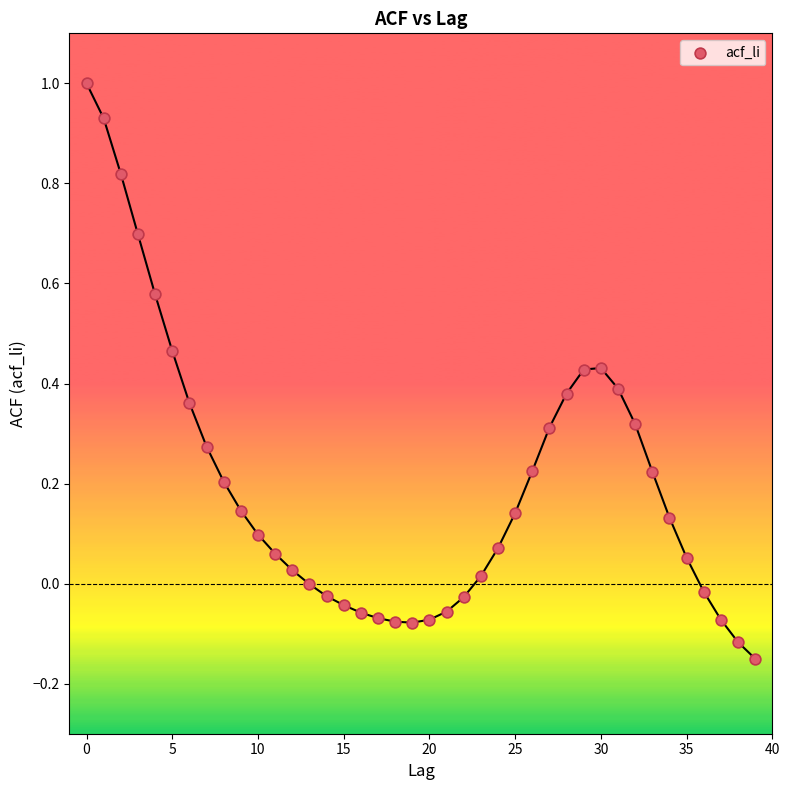

Count the number of points in this scatter plot.

40